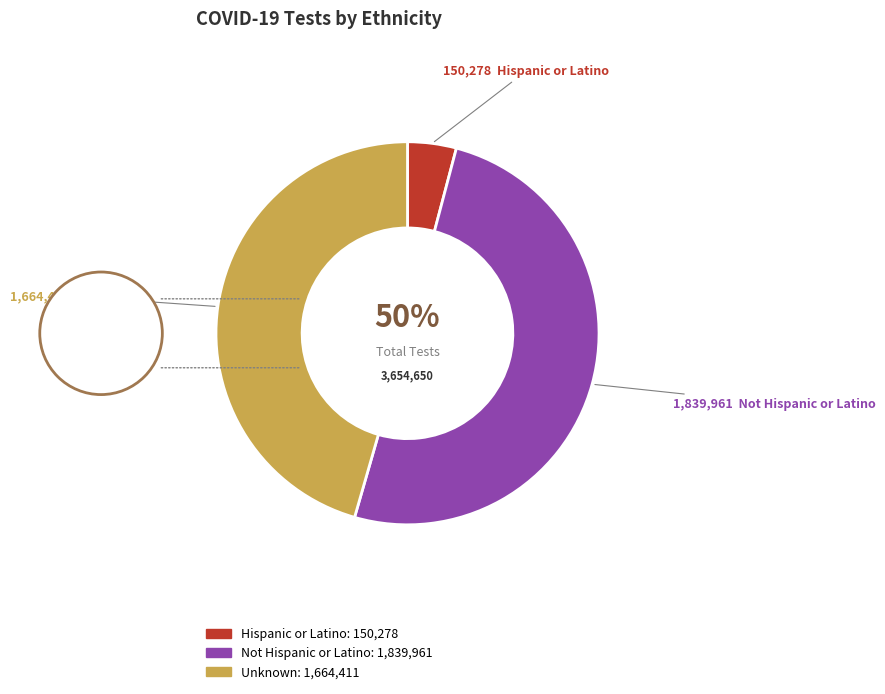

How many segments does this pie chart have?

3